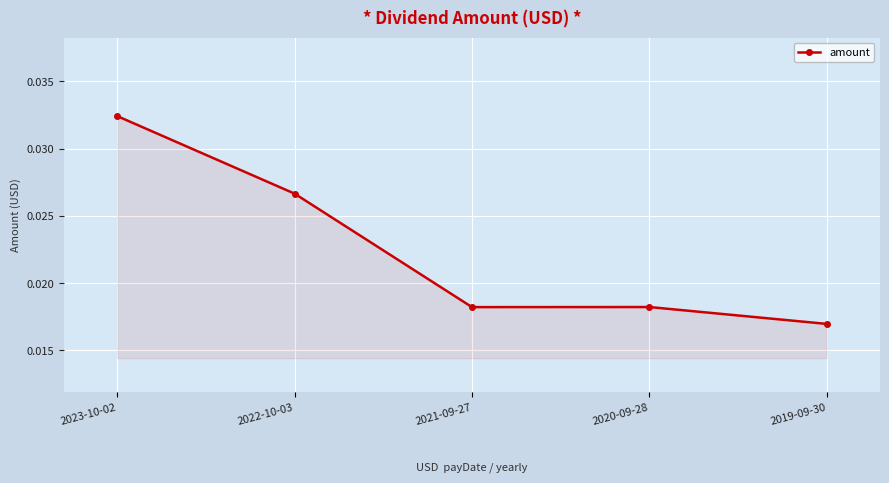

What is the label of the 4th point from the left?

2020-09-28